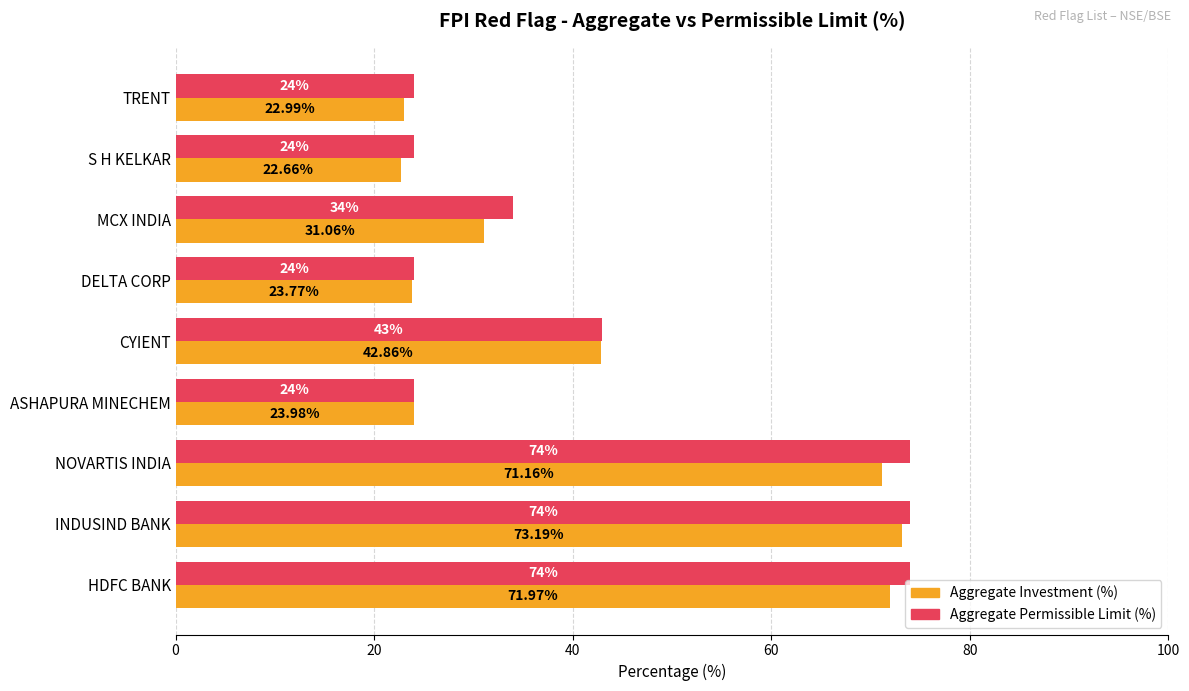

At which category is the sum across all series the highest?

INDUSIND BANK